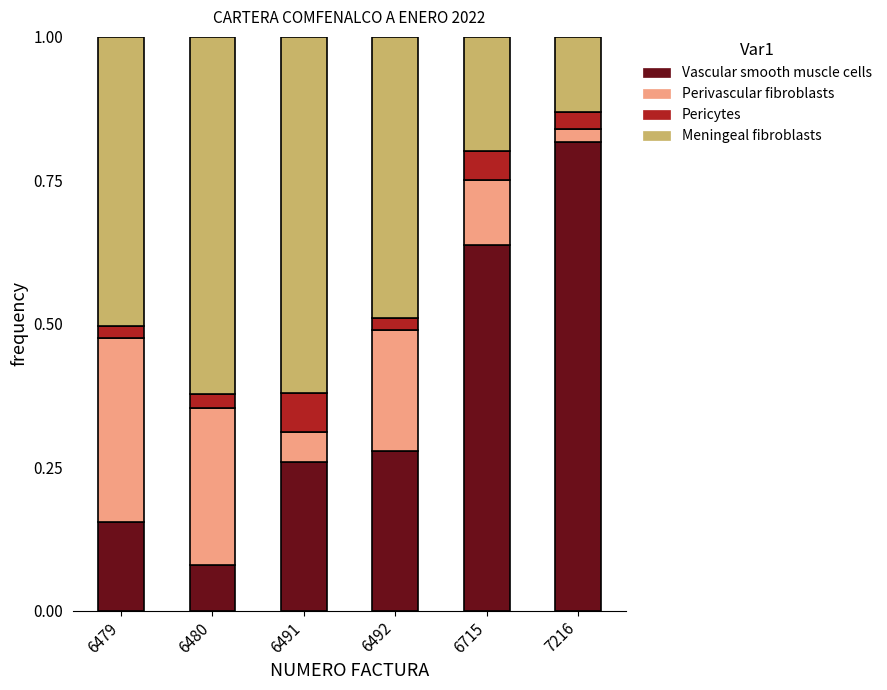

Where is Vascular smooth muscle cells nearest to the value 0?

6480